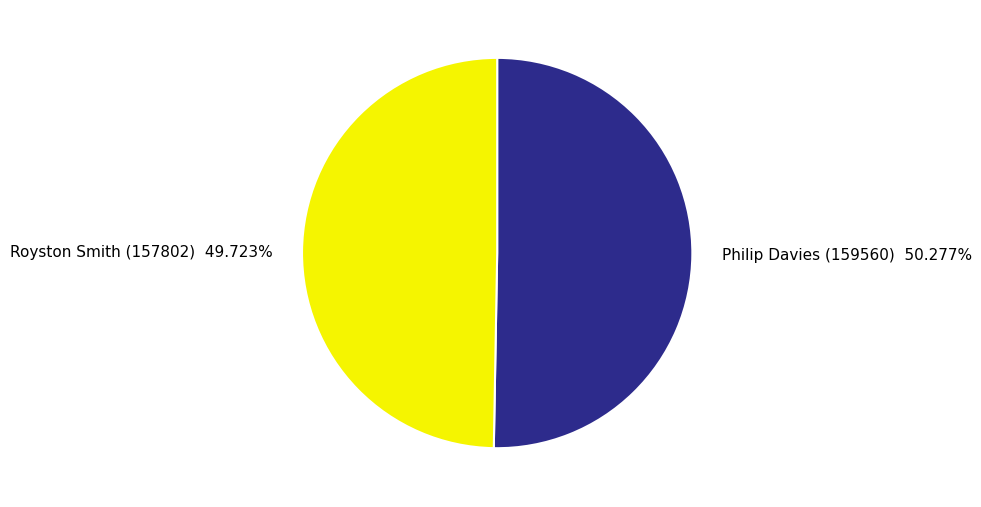

What is the largest slice in the pie chart?

Philip Davies (159560)